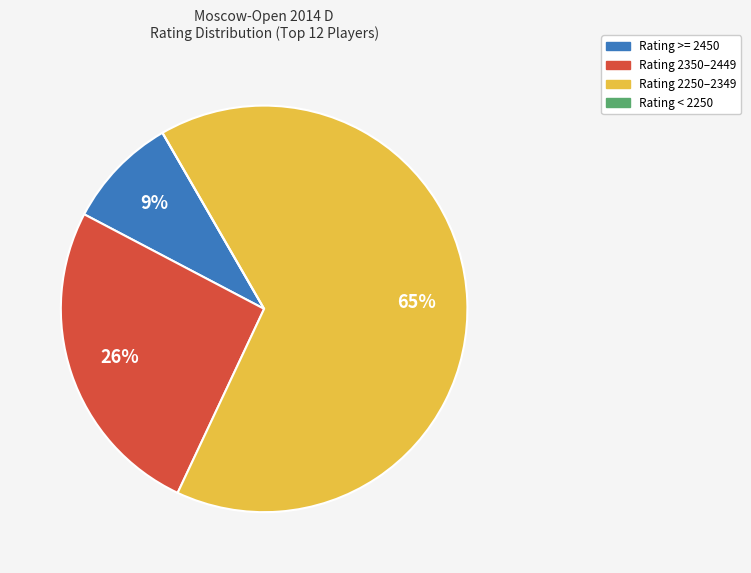

Between Rating 2250–2349 and Rating 2350–2449, which is larger?

Rating 2250–2349